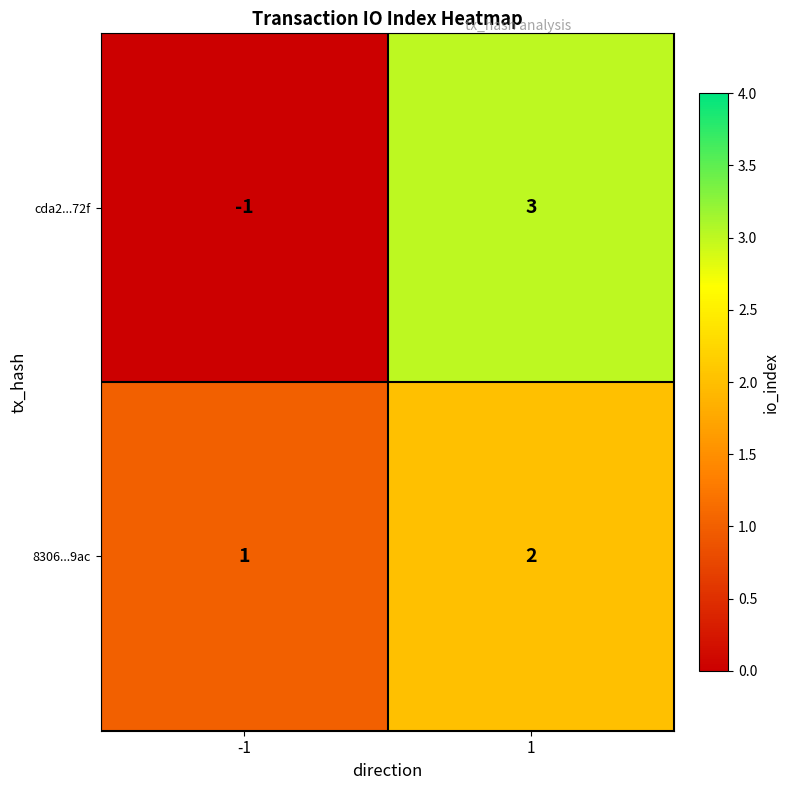

Reading left to right, what are all the values shown in this chart?

cda2...72f: -1	3
8306...9ac: 1	2